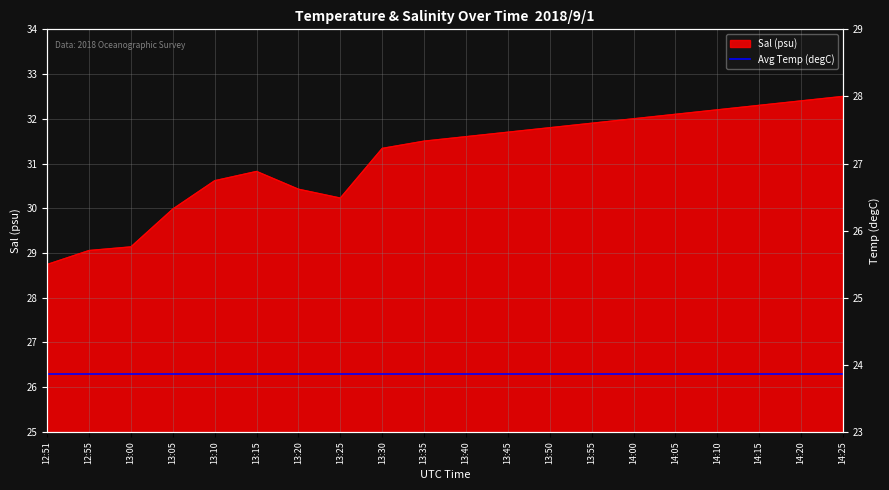

True or false: the data has more than 1 interior local peaks.

False